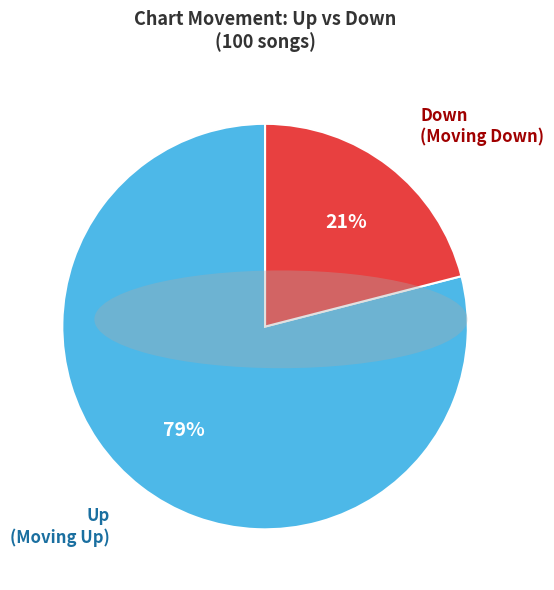

Is there any slice that represents more than half of the pie?

Yes